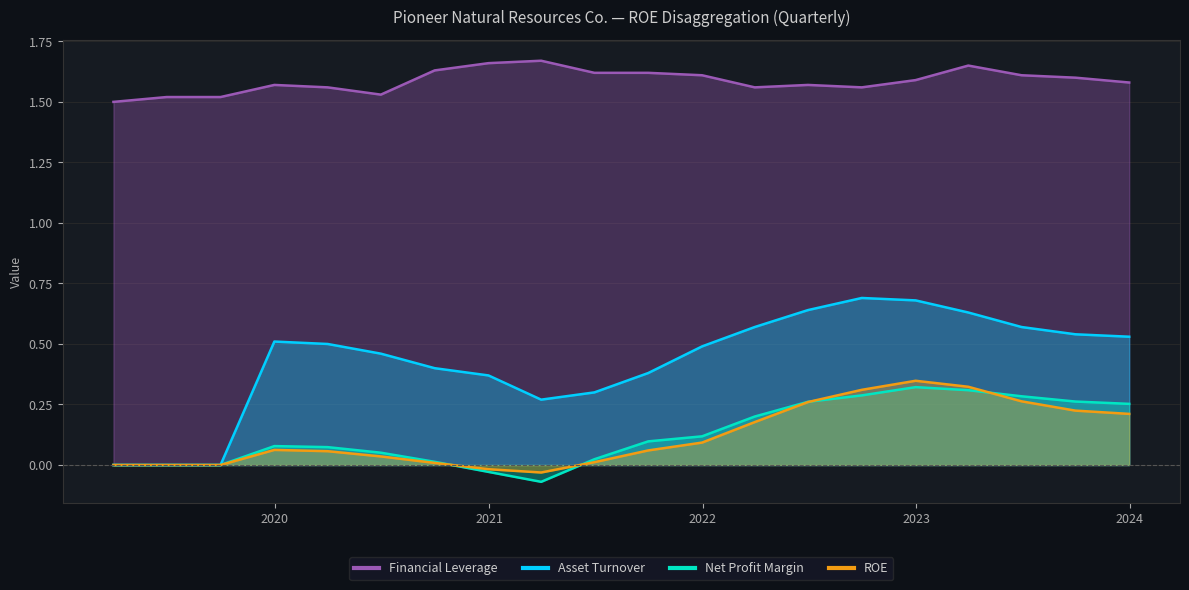

Reading left to right, what are all the values shown in this chart?

Asset Turnover: 0.0	0.0	0.0	0.5	0.5	0.5	0.4	0.4	0.3	0.3	0.4	0.5	0.6	0.6	0.7	0.7	0.6	0.6	0.5	0.5
Financial Leverage: 1.5	1.5	1.5	1.6	1.6	1.5	1.6	1.7	1.7	1.6	1.6	1.6	1.6	1.6	1.6	1.6	1.6	1.6	1.6	1.6
Net Profit Margin: 0.0	0.0	0.0	0.1	0.1	0.1	0.0	-0.0	-0.1	0.0	0.1	0.1	0.2	0.3	0.3	0.3	0.3	0.3	0.3	0.3
ROE: 0.0	0.0	0.0	0.1	0.1	0.0	0.0	-0.0	-0.0	0.0	0.1	0.1	0.2	0.3	0.3	0.3	0.3	0.3	0.2	0.2